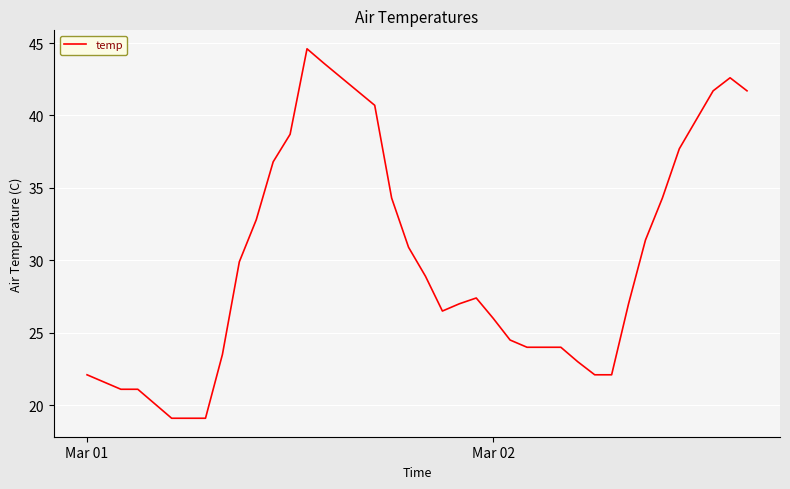

What is the greatest value displayed?

44.6